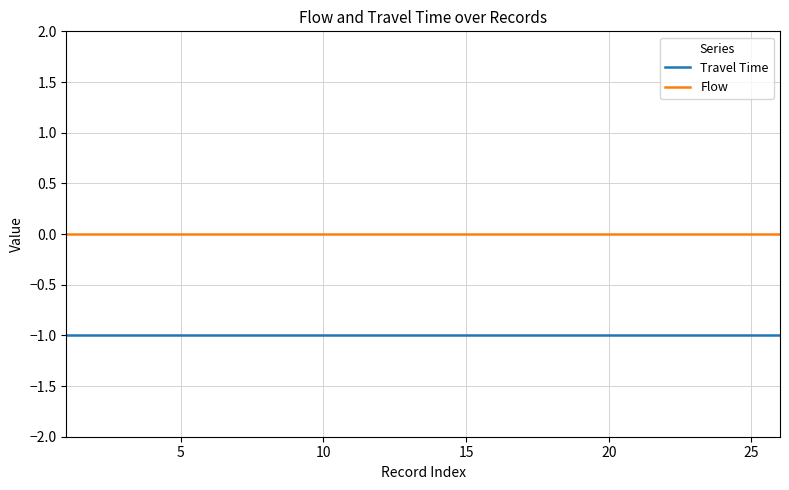

Which series has the largest total across all categories?

Flow